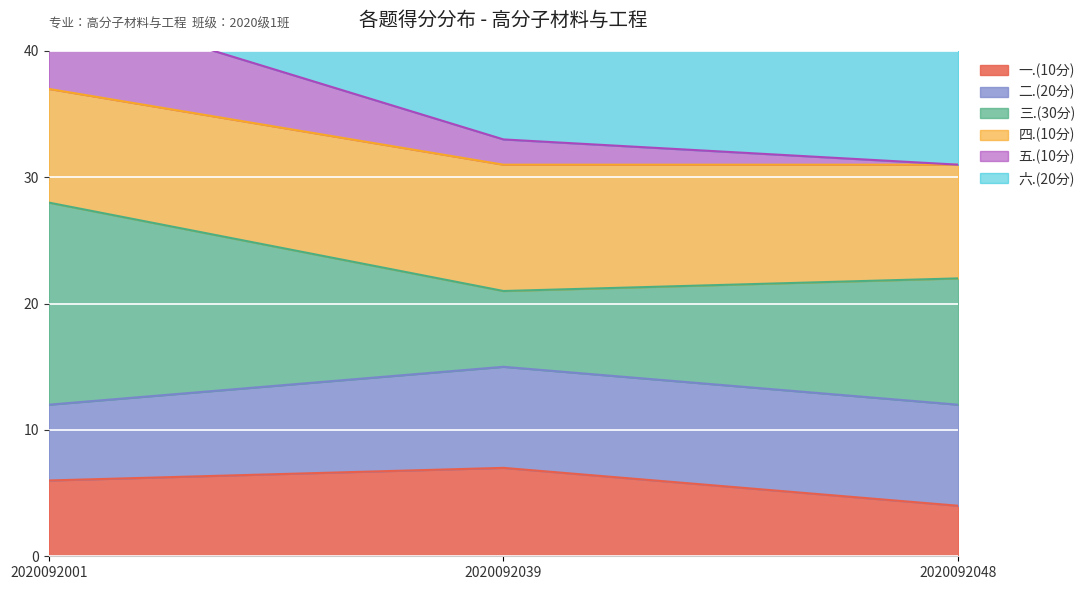

Between 2020092048 and 2020092001, which is larger?

2020092001